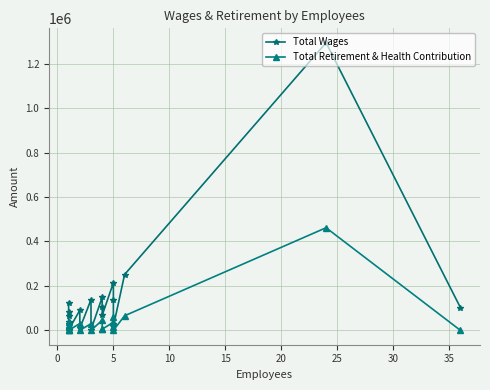

Is it true that Total Wages equals 4969 at 40?

False